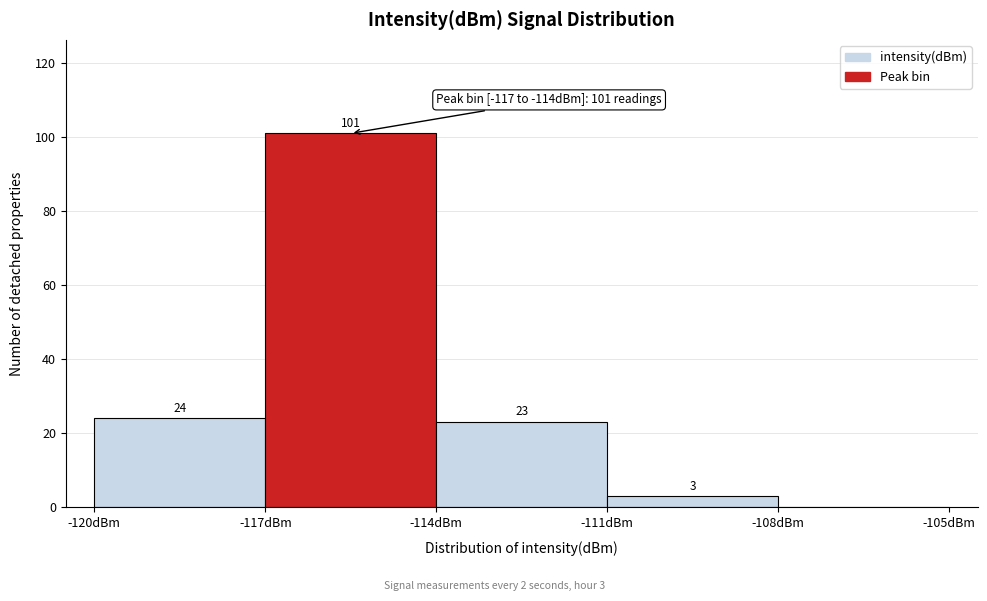

Which range on the x-axis has the tallest bar?

-117 to -114